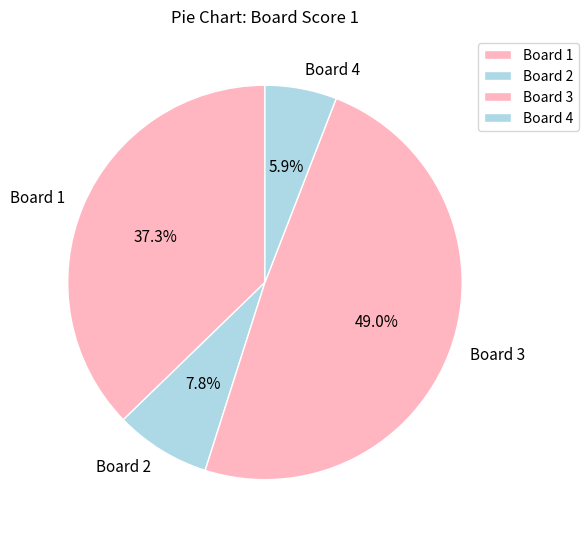

What percentage is the Board 3 slice, to the nearest percent?

49%